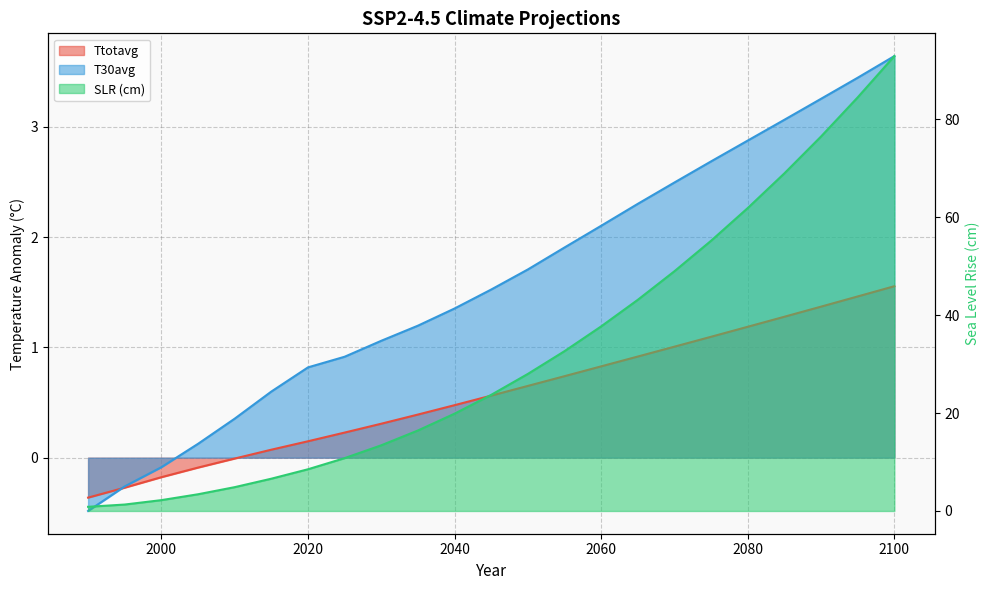

How many values in the T30avg series exceed 1?

15